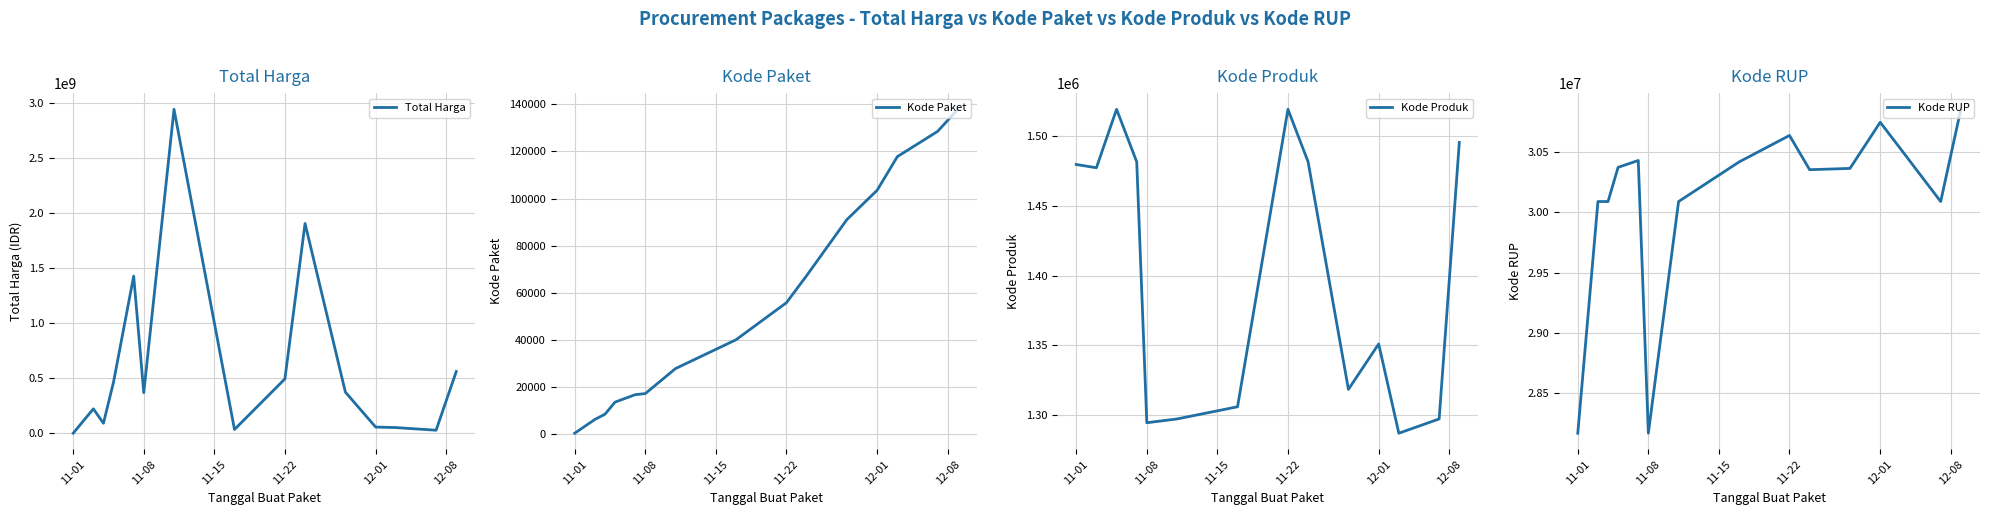

What is the highest value of the Total Harga series?

2939054240